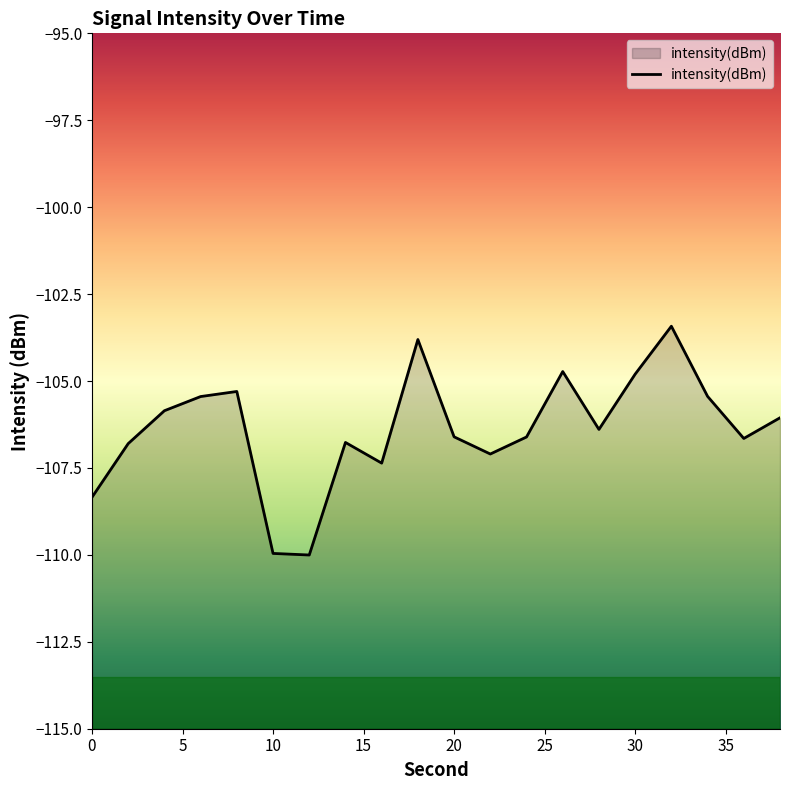

What is the smallest value displayed?

-110.0